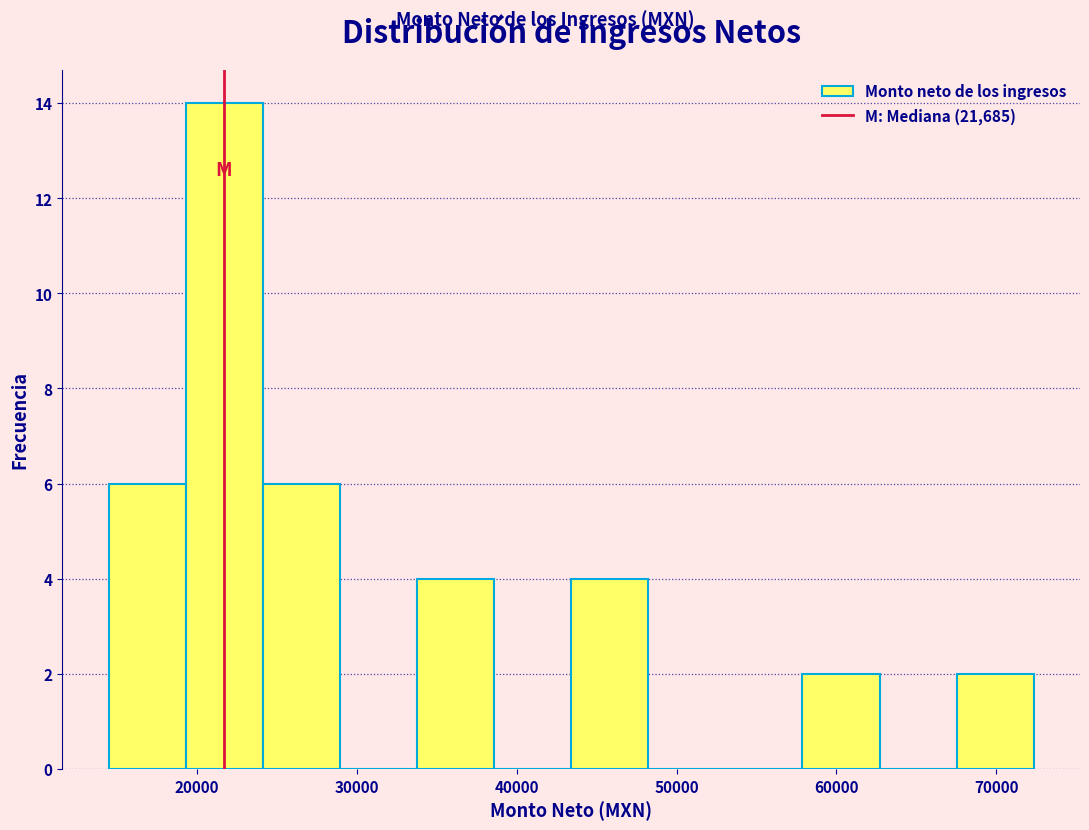

What is the height of the bar covering 24000 to 29000 on the x-axis? Neither the bar edges nor the heights are printed on the chart, so give them approximately, as read against the axes.

6